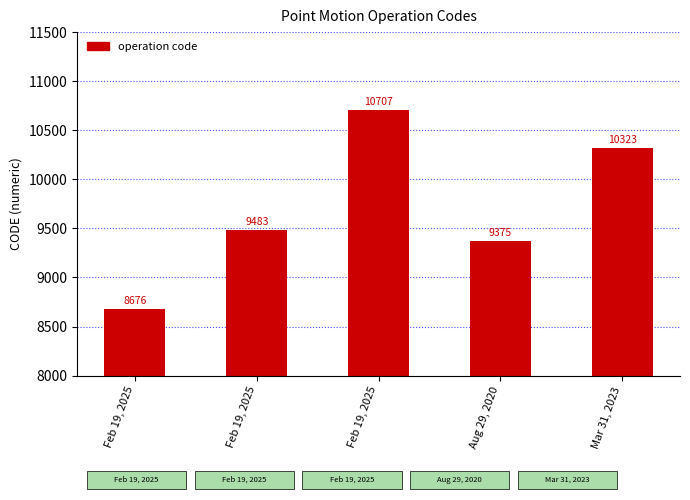

What is the difference between the values at Aug 29, 2020 and Feb 19, 2025?

699